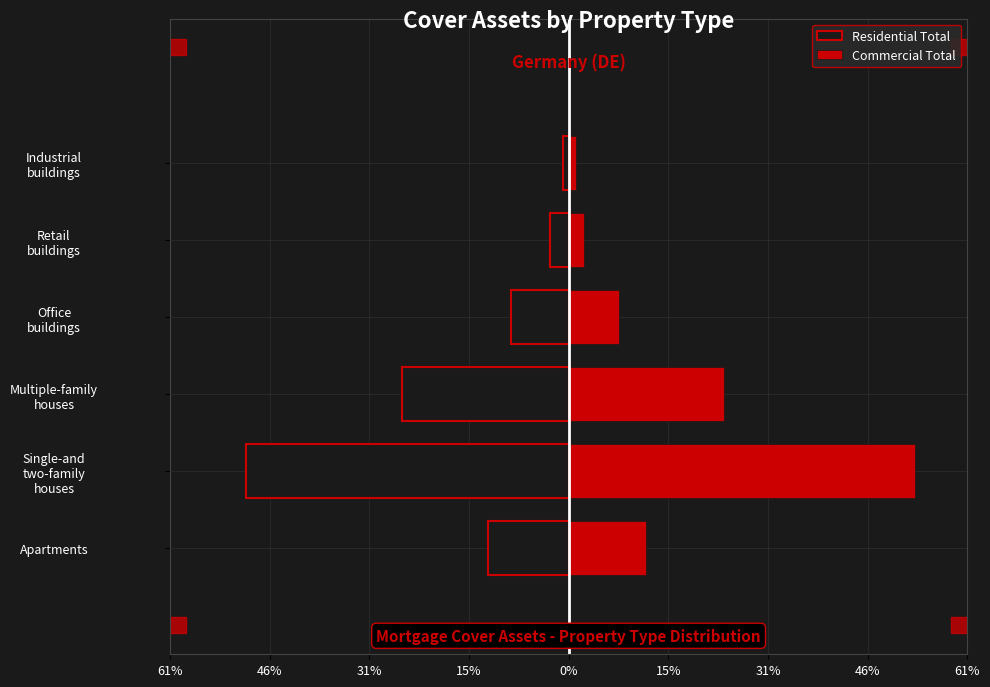

List the series in order of their overall mean, lowest first.

Residential Total, Commercial Total